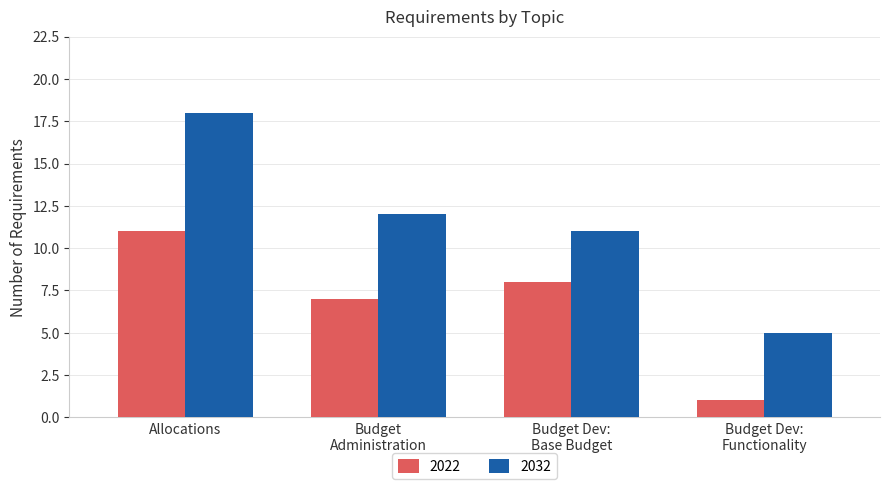

How many data points does each series have?

4